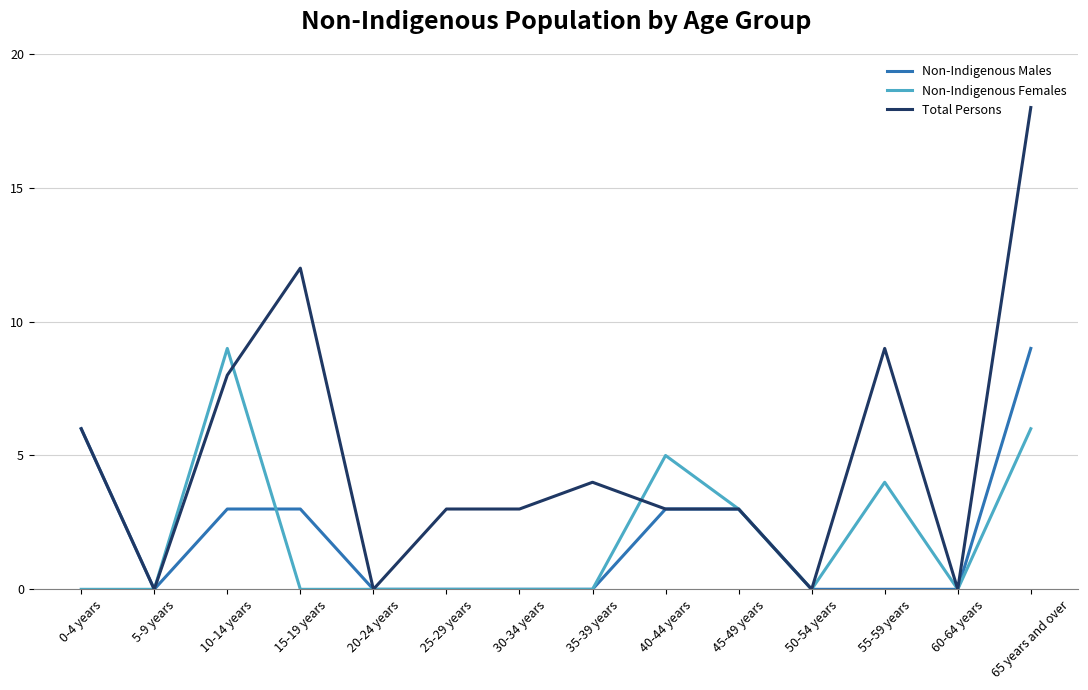

What position from the left is 30-34 years?

7